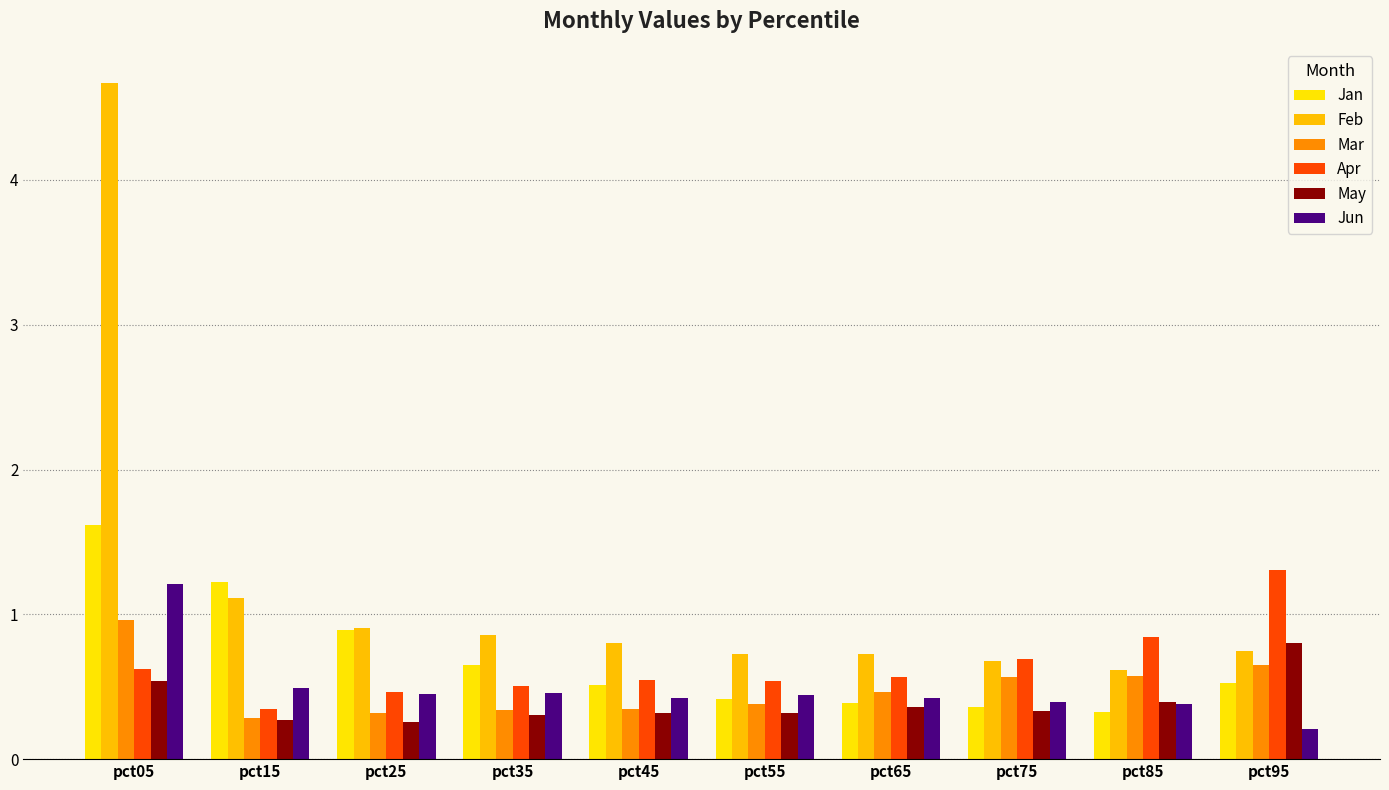

Reading left to right, what are all the values shown in this chart?

Jan: pct05=1.6	pct15=1.2	pct25=0.9	pct35=0.7	pct45=0.5	pct55=0.4	pct65=0.4	pct75=0.4	pct85=0.3	pct95=0.5
Feb: pct05=4.7	pct15=1.1	pct25=0.9	pct35=0.9	pct45=0.8	pct55=0.7	pct65=0.7	pct75=0.7	pct85=0.6	pct95=0.7
Mar: pct05=1.0	pct15=0.3	pct25=0.3	pct35=0.3	pct45=0.3	pct55=0.4	pct65=0.5	pct75=0.6	pct85=0.6	pct95=0.6
Apr: pct05=0.6	pct15=0.3	pct25=0.5	pct35=0.5	pct45=0.5	pct55=0.5	pct65=0.6	pct75=0.7	pct85=0.8	pct95=1.3
May: pct05=0.5	pct15=0.3	pct25=0.3	pct35=0.3	pct45=0.3	pct55=0.3	pct65=0.4	pct75=0.3	pct85=0.4	pct95=0.8
Jun: pct05=1.2	pct15=0.5	pct25=0.5	pct35=0.5	pct45=0.4	pct55=0.4	pct65=0.4	pct75=0.4	pct85=0.4	pct95=0.2